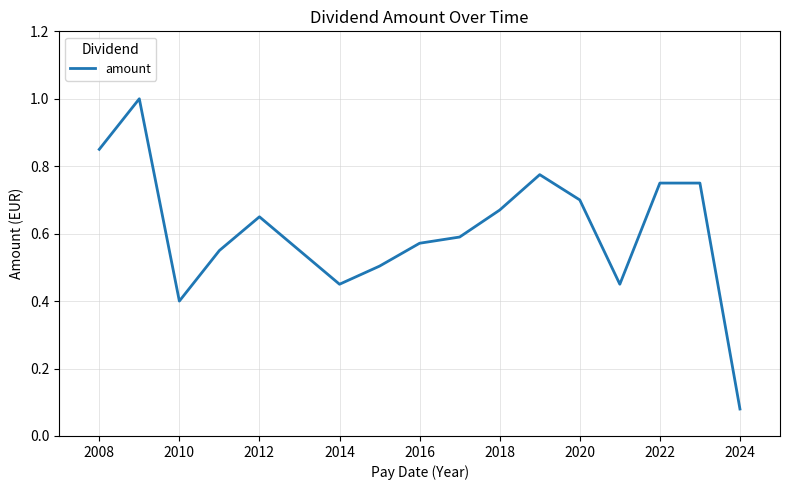

True or false: the data has more than 0 interior local peaks.

True